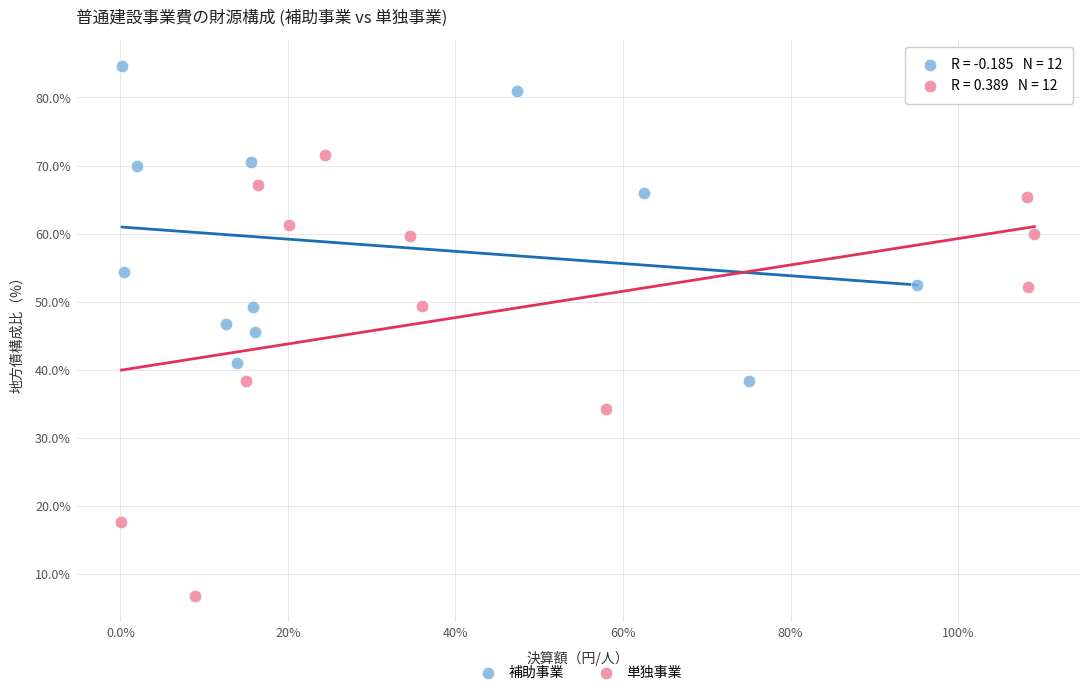

Which series has the widest spread of Y values?

単独事業